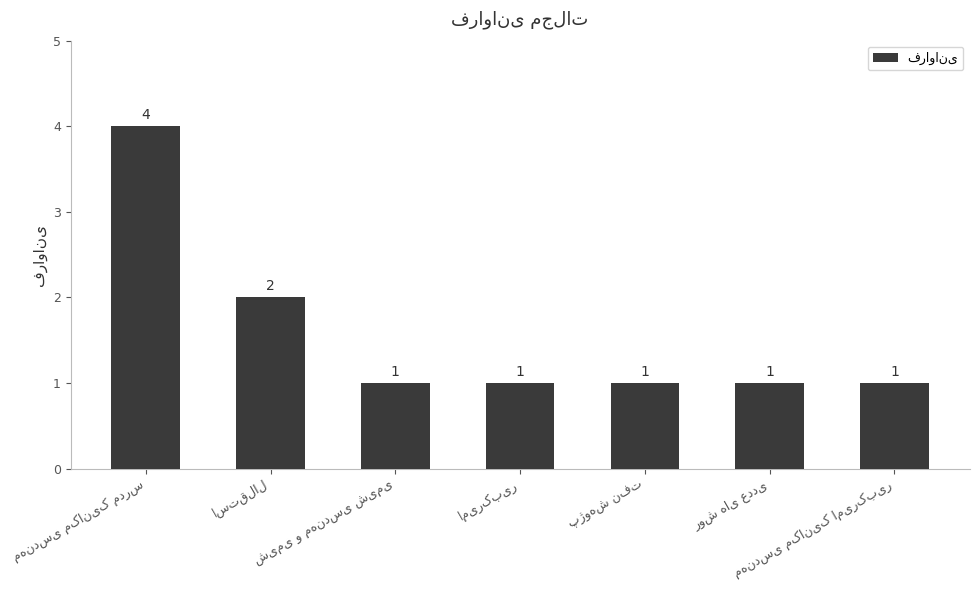

How many values are between 1 and 2?

6